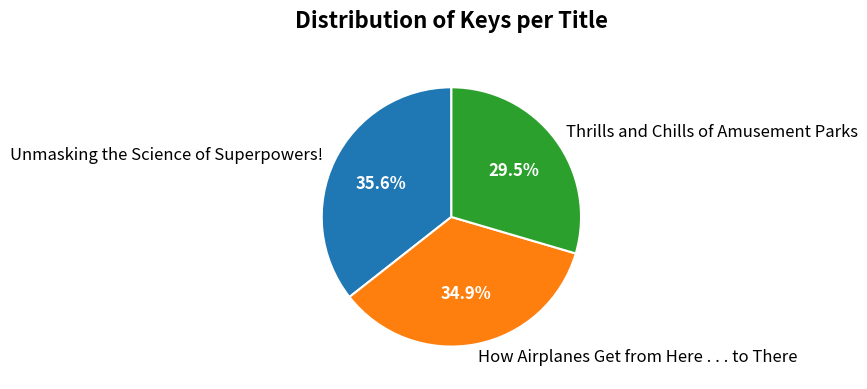

Count the number of slices in the pie.

3